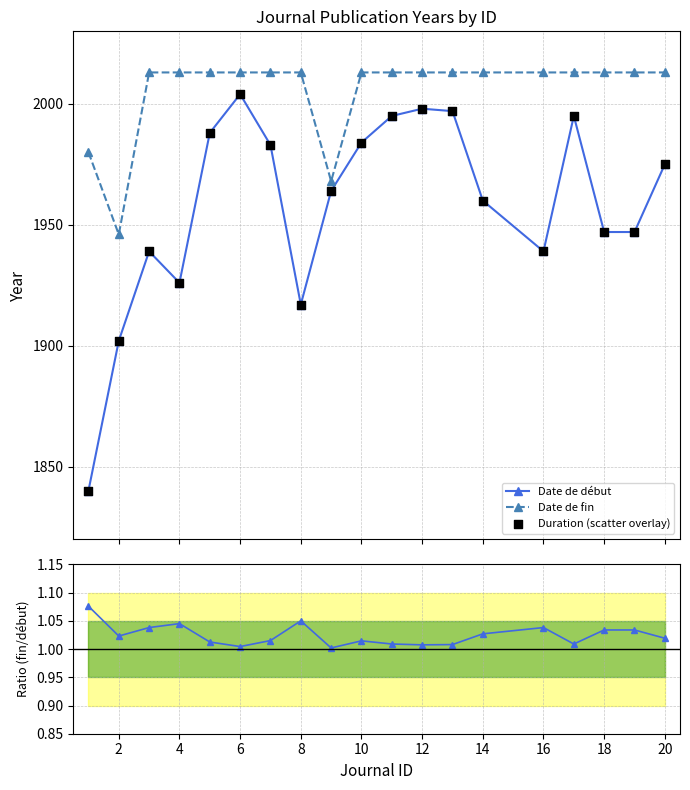

What is the lowest value of the Date de fin series?

1946